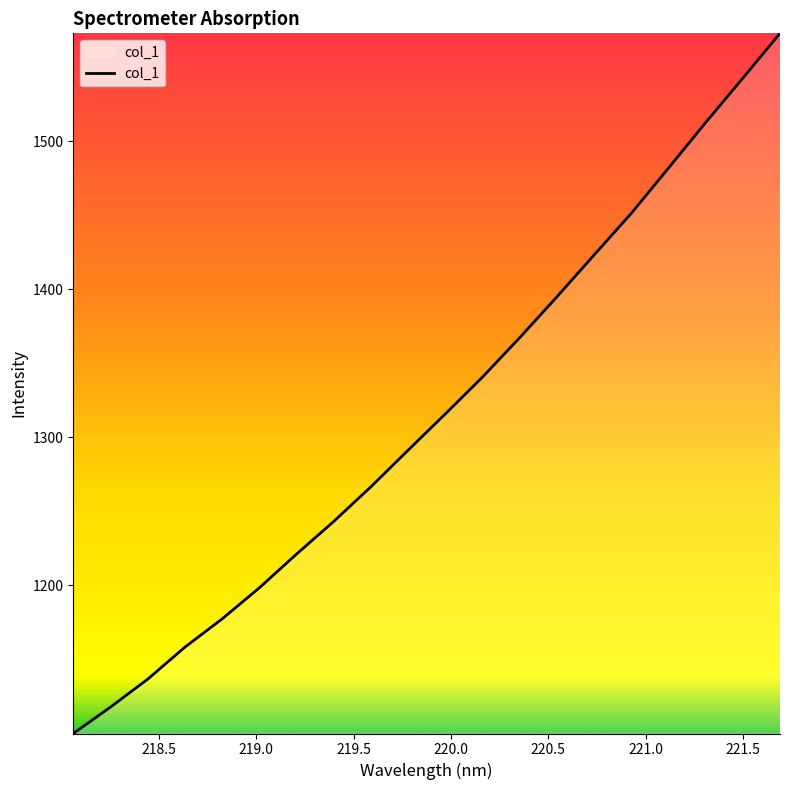

What is the maximum value shown in the chart?

1572.7